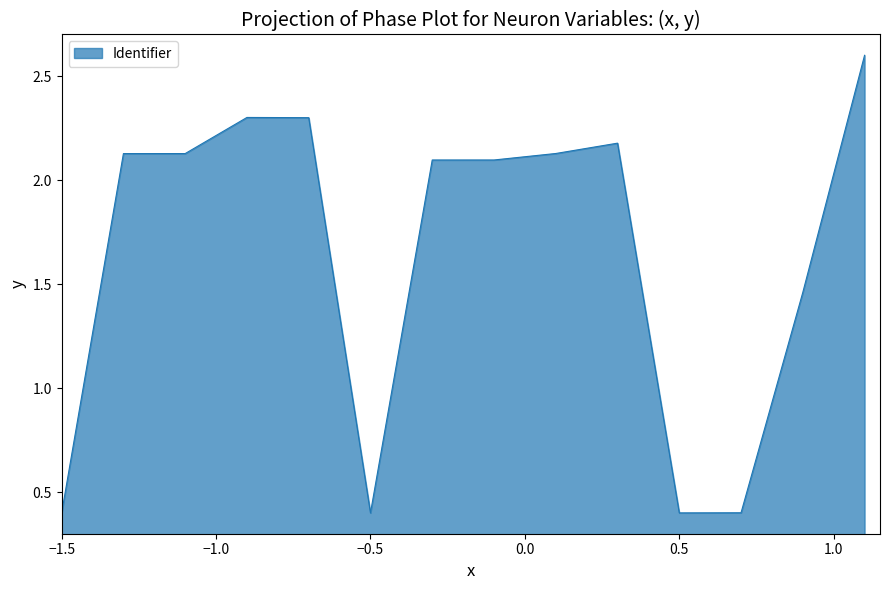

What is the maximum value shown in the chart?

2.6